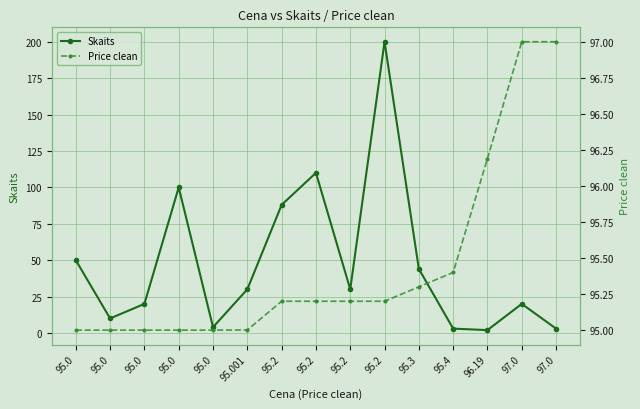

Where is the first local maximum for Skaits?

95.0